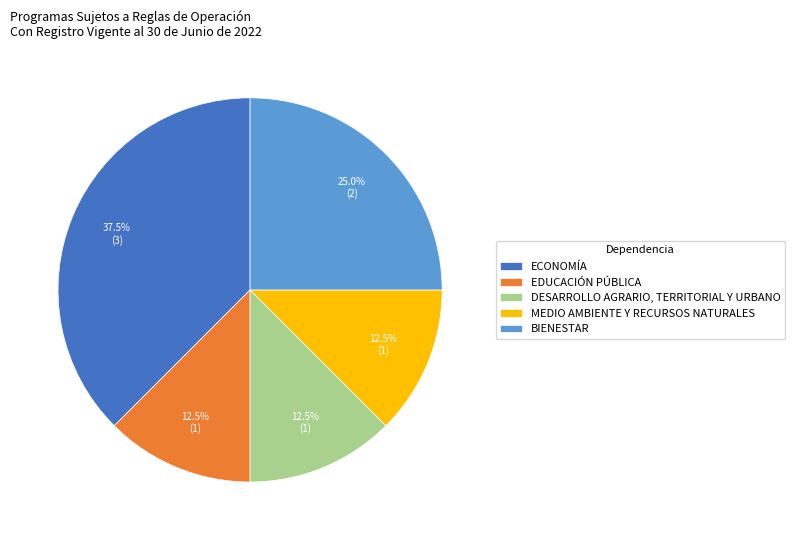

Which category has the biggest portion of the pie?

ECONOMÍA